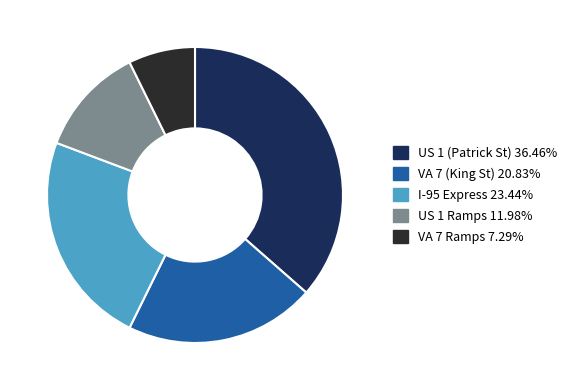

Rank the categories by value from highest to lowest.

US 1 (Patrick St), I-95 Express, VA 7 (King St), US 1 Ramps, VA 7 Ramps